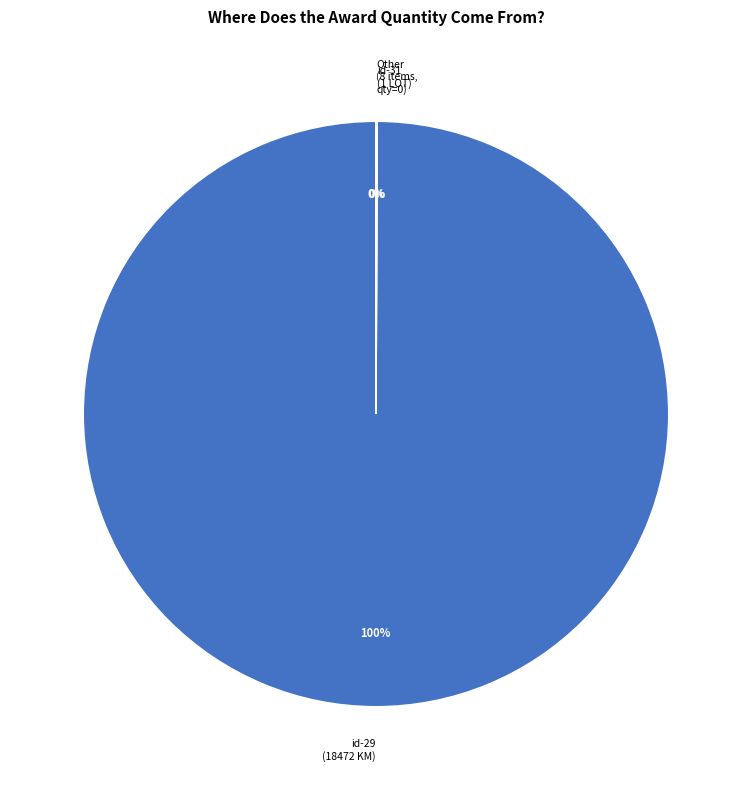

To the nearest percent, what portion does id-29 (18472 KM) represent?

100%